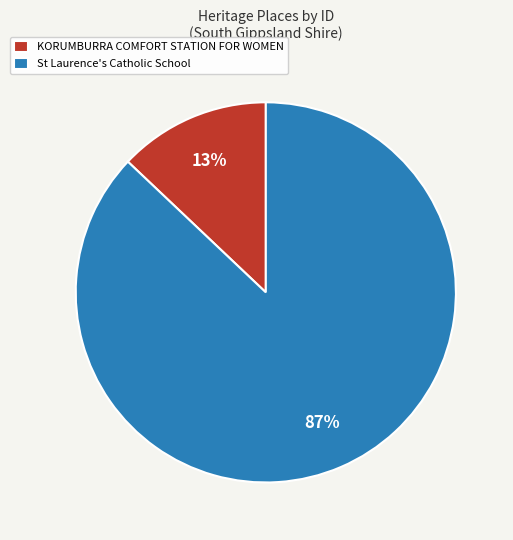

Which has a higher value, KORUMBURRA COMFORT STATION FOR WOMEN or St Laurence's Catholic School?

St Laurence's Catholic School